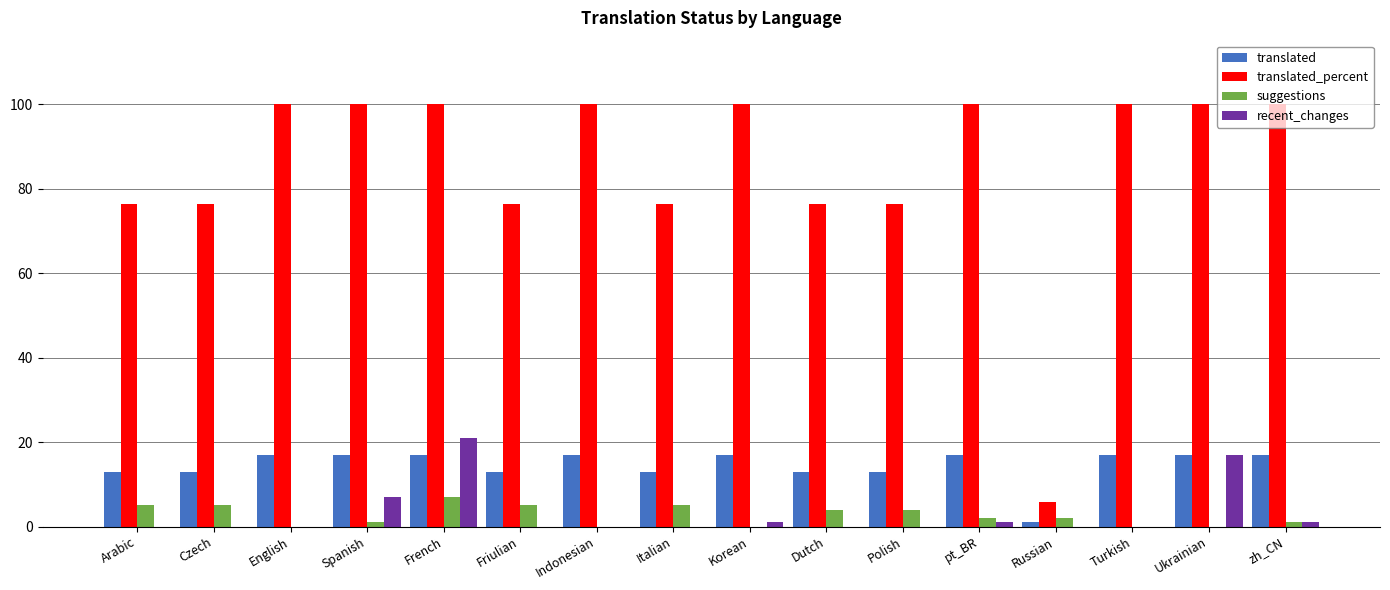

Is it true that suggestions equals 0.0 at Korean?

True